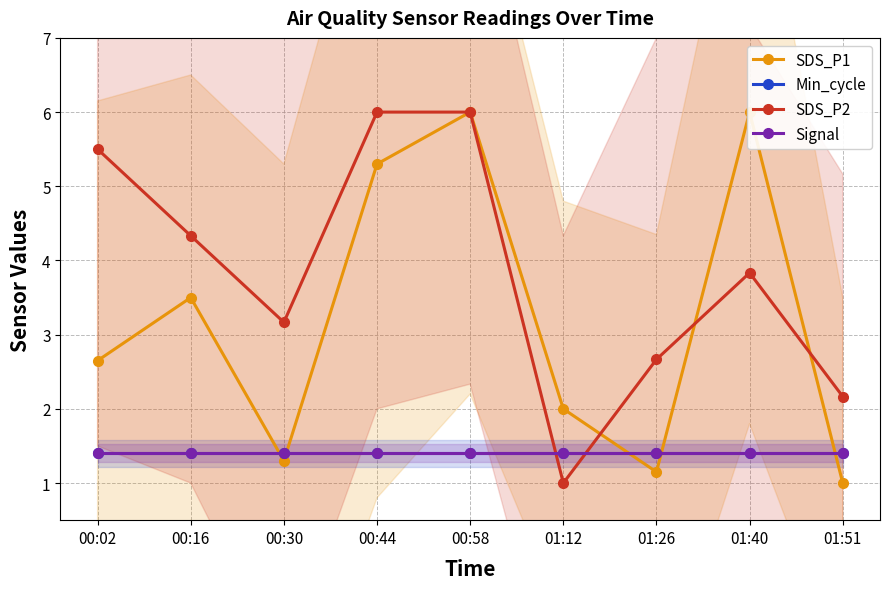

How many lines are shown in the chart?

4